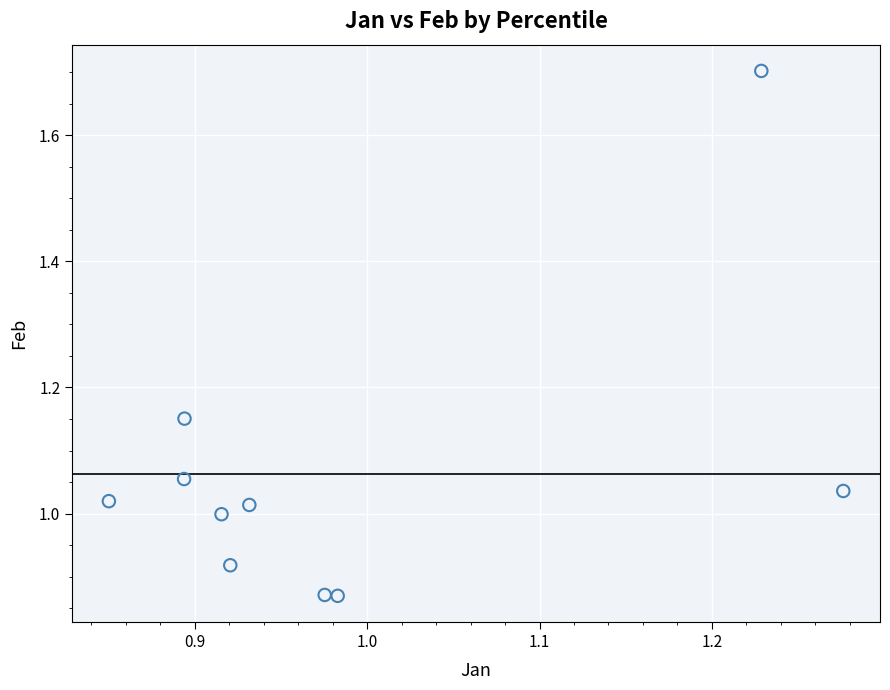

What is the range of Y values (max minus min)?

0.8